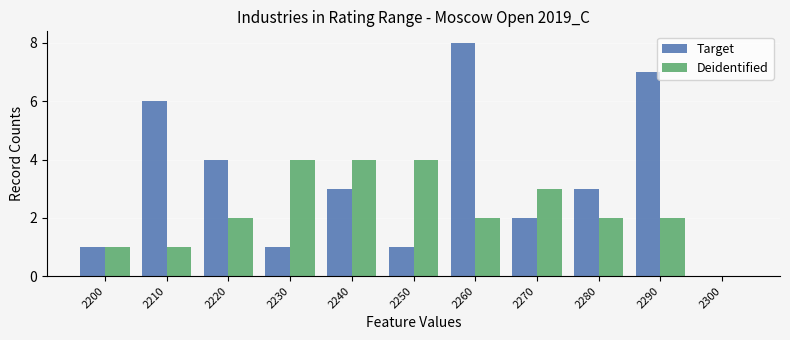

Which series has the largest total across all categories?

Target